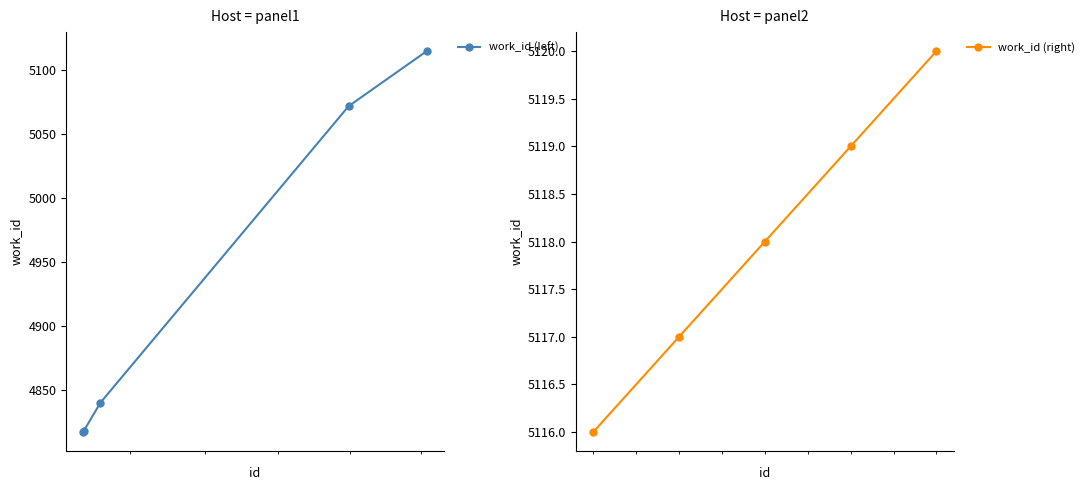

Which series has the largest total across all categories?

work_id (right)